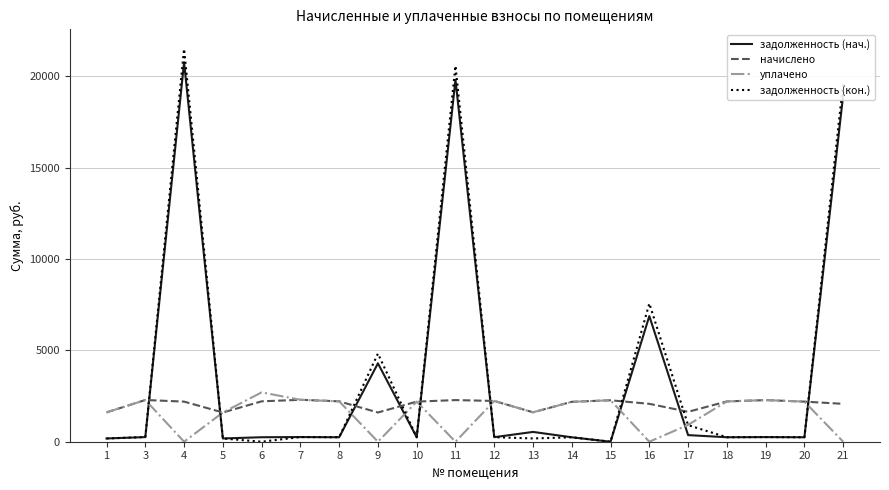

How many values in the задолженность (нач.) series are below 253?

10